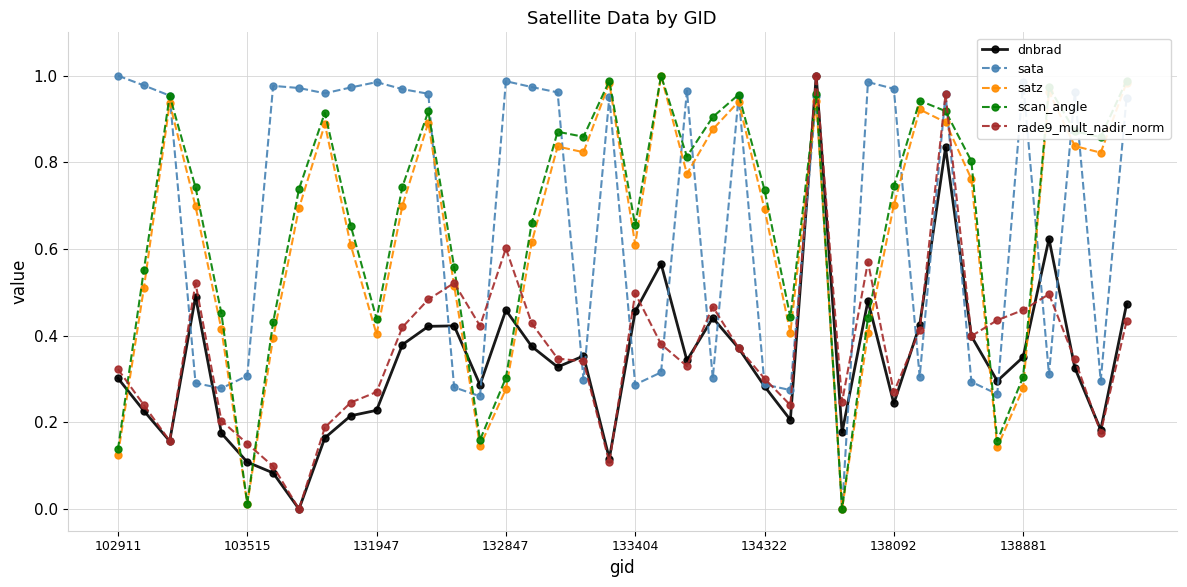

What are all the series names shown in the legend?

dnbrad, sata, satz, scan_angle, rade9_mult_nadir_norm